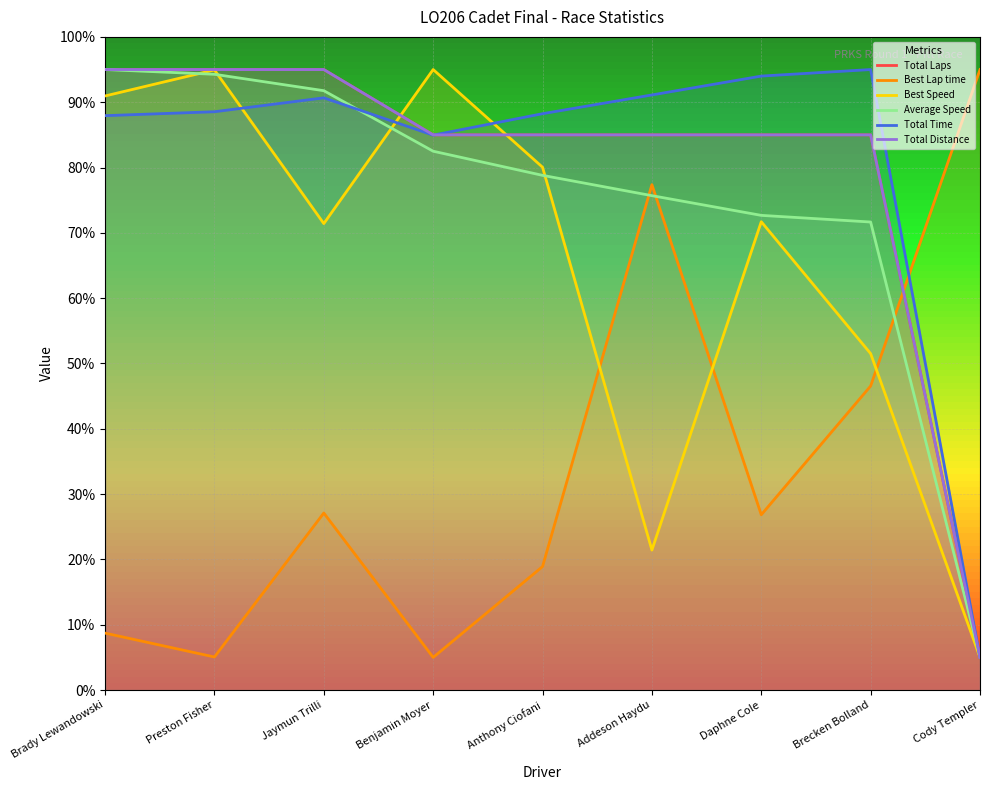

Which label corresponds to the smallest value in the chart?

Cody Templer